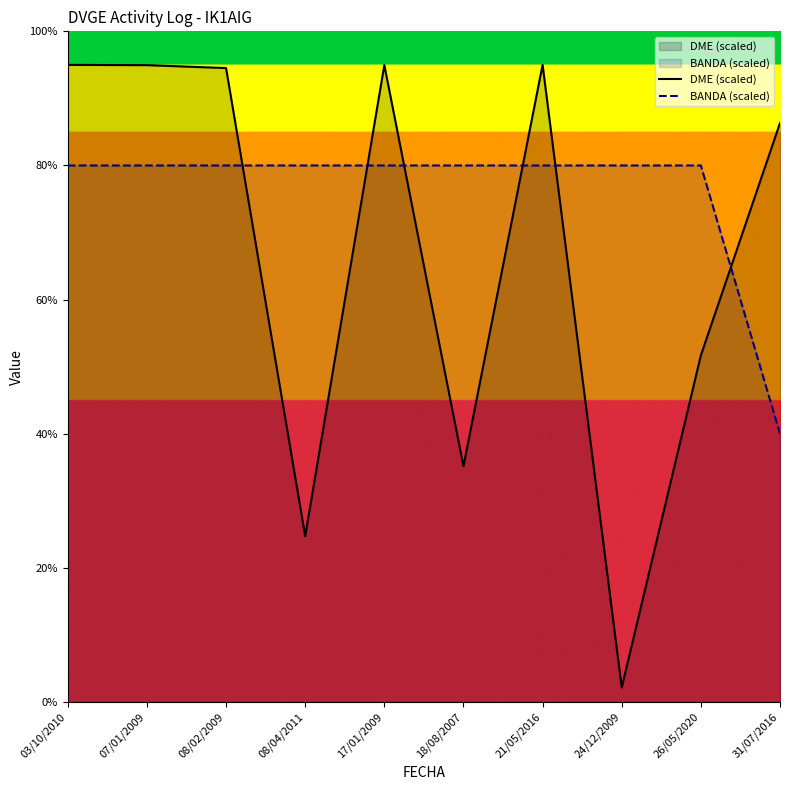

Which category has the highest value across all series?

21/05/2016